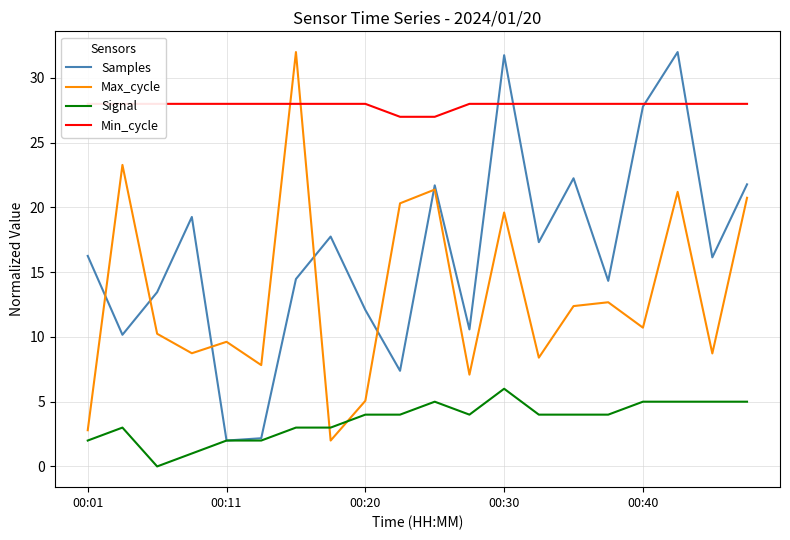

At which label does Signal reach its peak?

00:30